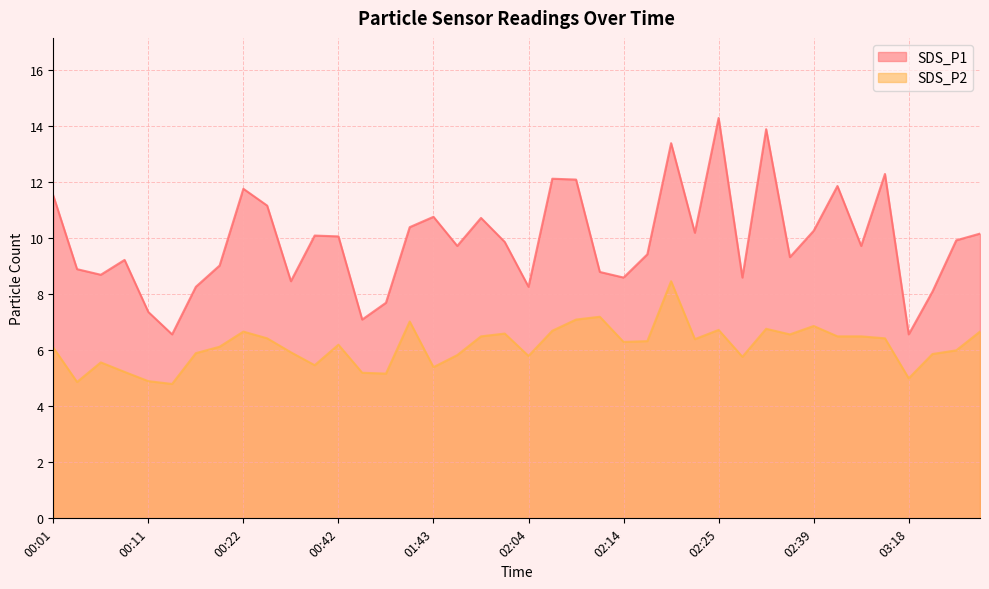

True or false: SDS_P2 and SDS_P1 intersect in this chart.

False